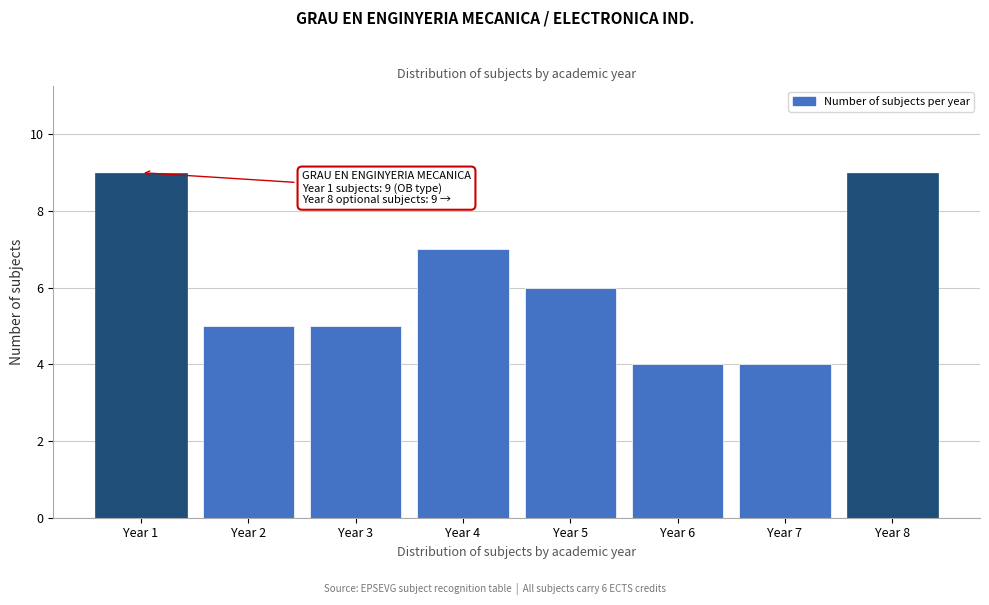

Reading left to right, transcribe all the data shown in this chart.

9	5	5	7	6	4	4	9